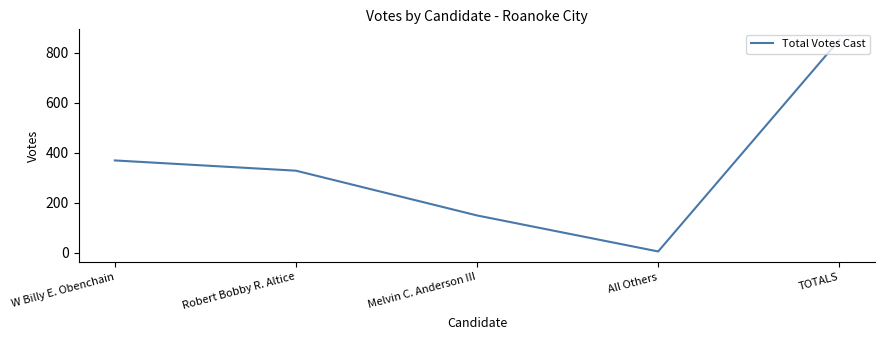

What is the difference between the values at Melvin C. Anderson III and TOTALS?

702